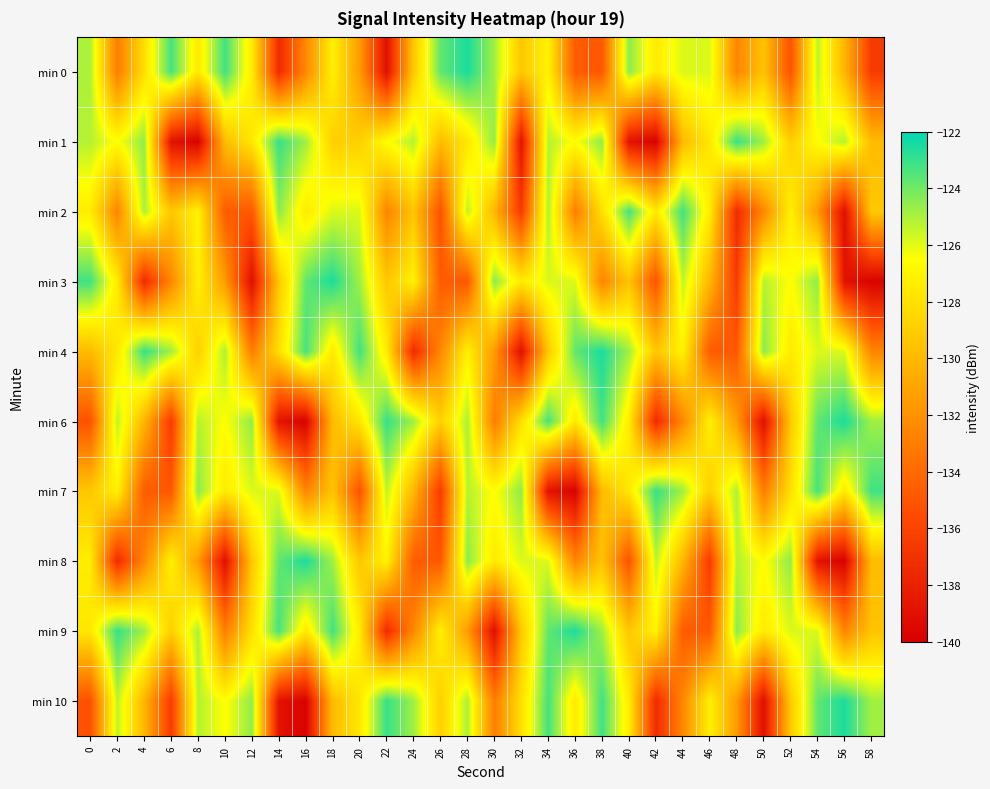

Which has a higher value, 22 or 40?

40